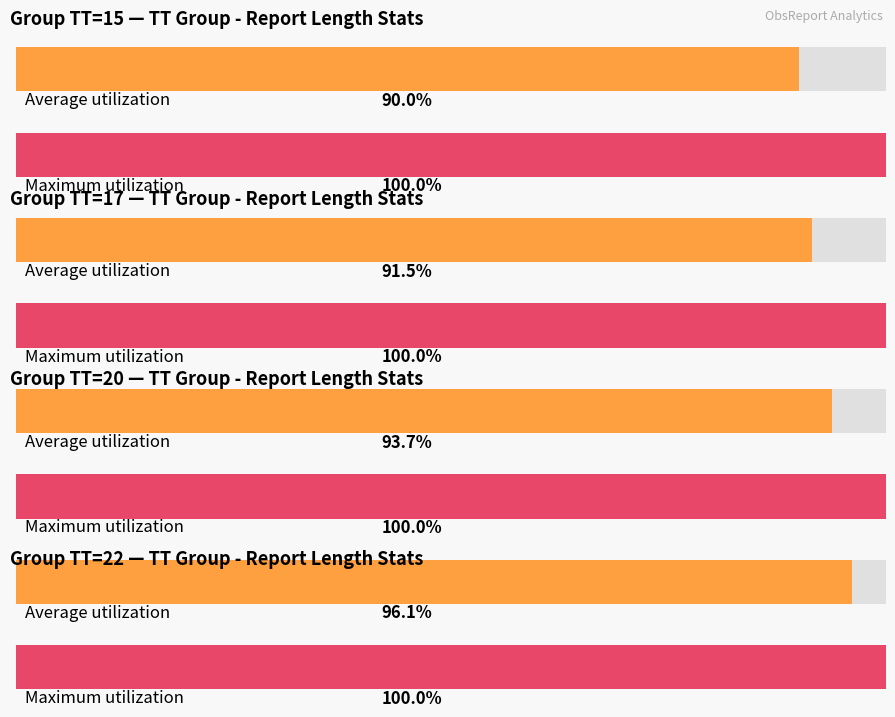

At which label does Maximum utilization reach its minimum?

15